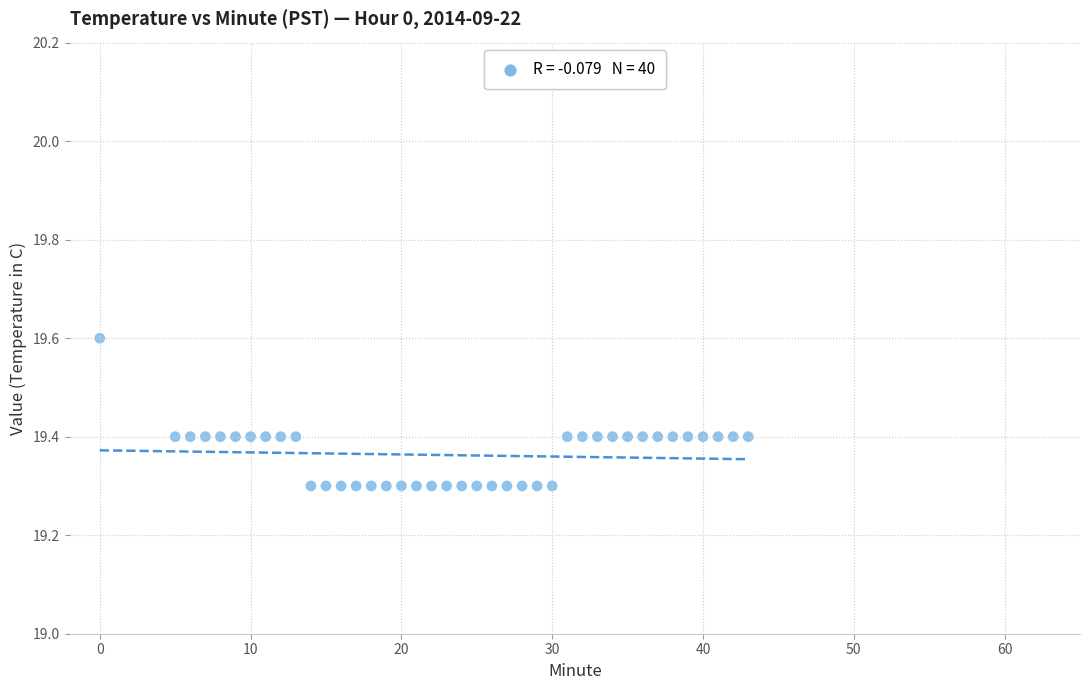

What is the range of Y values (max minus min)?

0.3